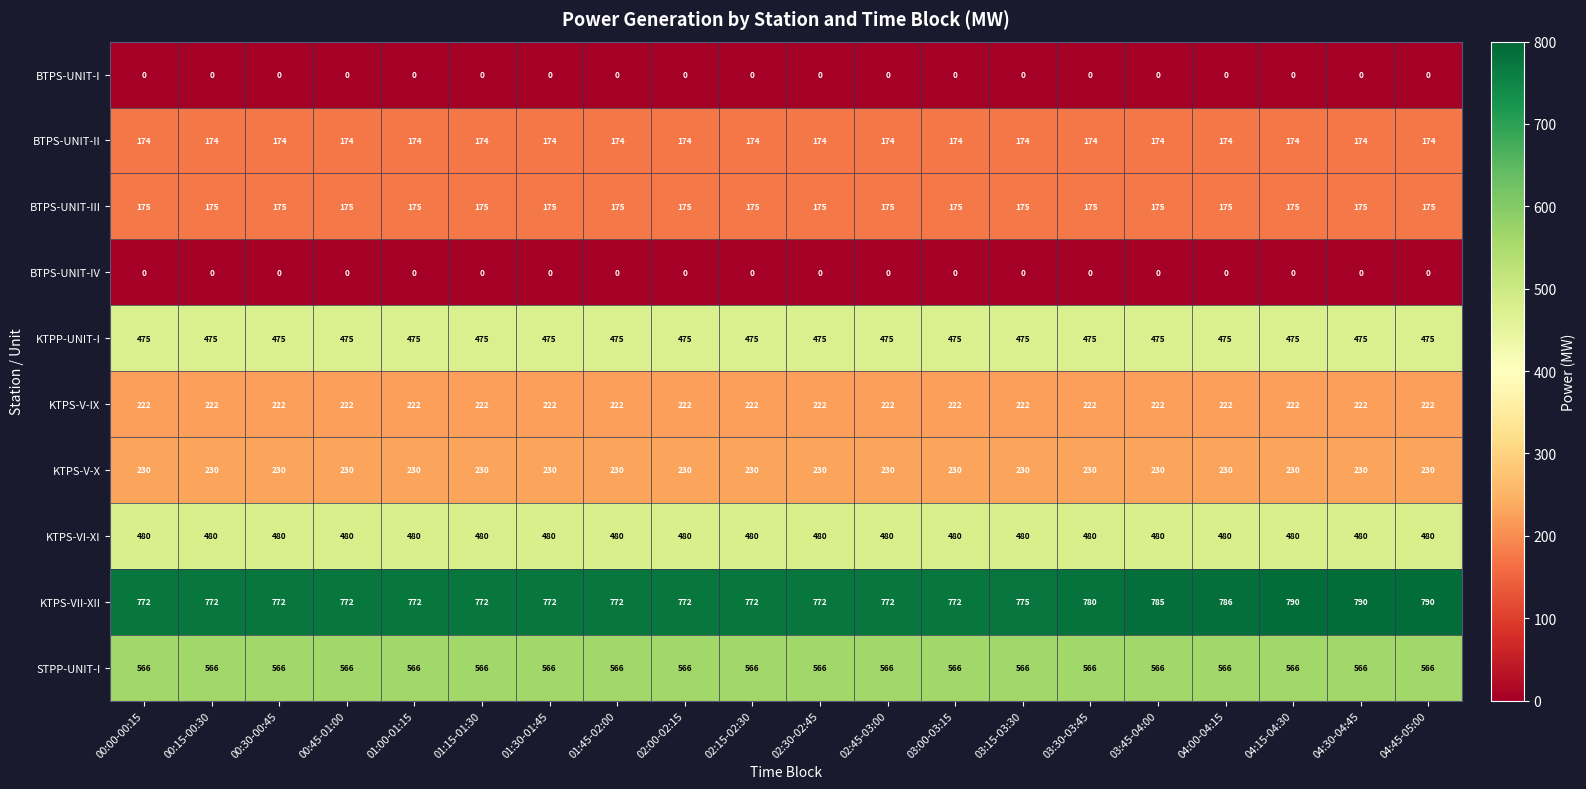

What is the minimum value for KTPS-VI-XI?

480